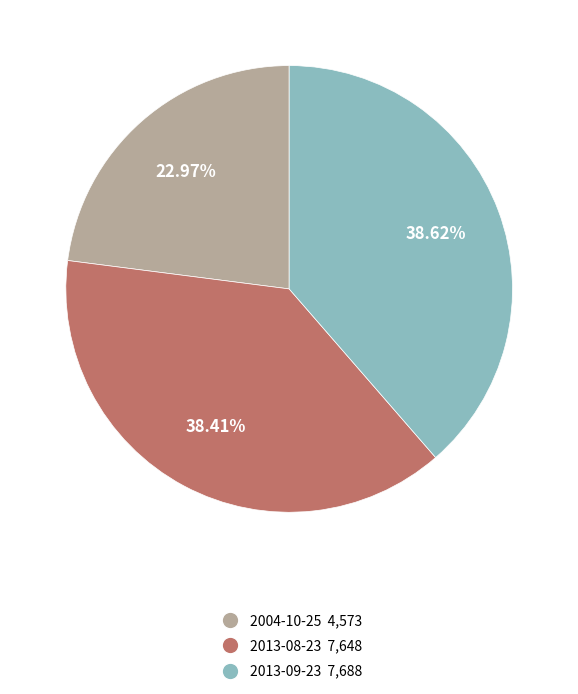

What is the ratio of the value at 2013-09-23 to the value at 2004-10-25?

1.7